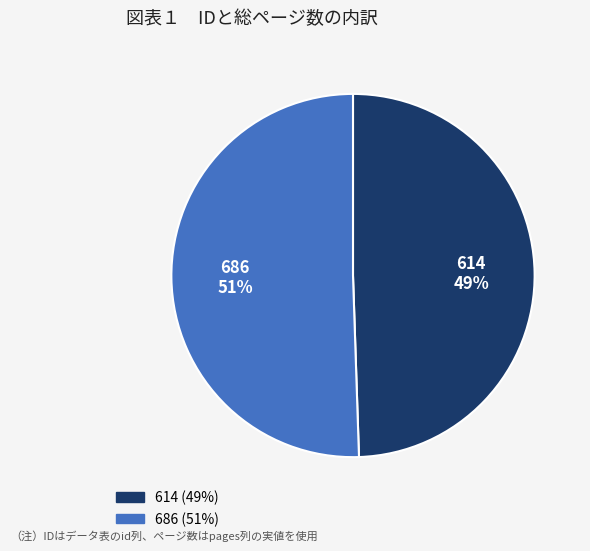

To the nearest percent, what percentage of the pie is 686?

51%